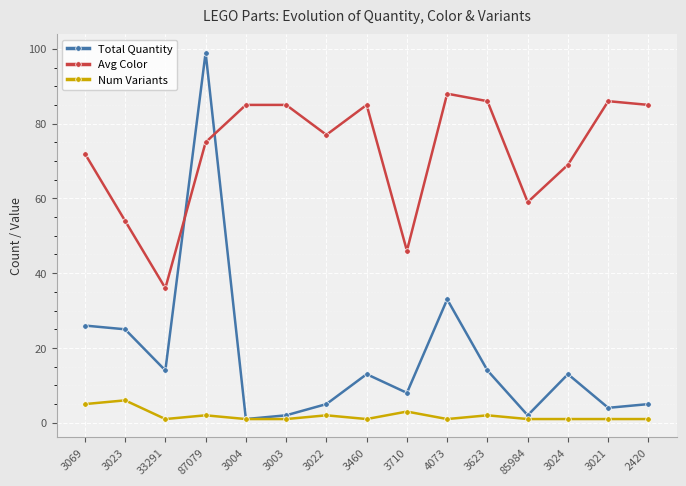

What is the sum of all Avg Color values?

1088